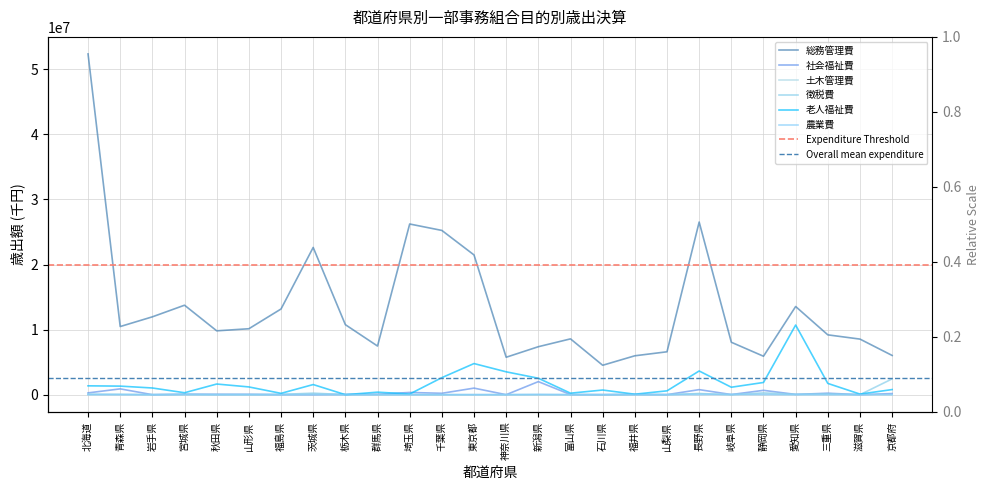

Rank the series at 宮城県 from lowest to highest value.

土木管理費, 農業費, 徴税費, 社会福祉費, 老人福祉費, 総務管理費